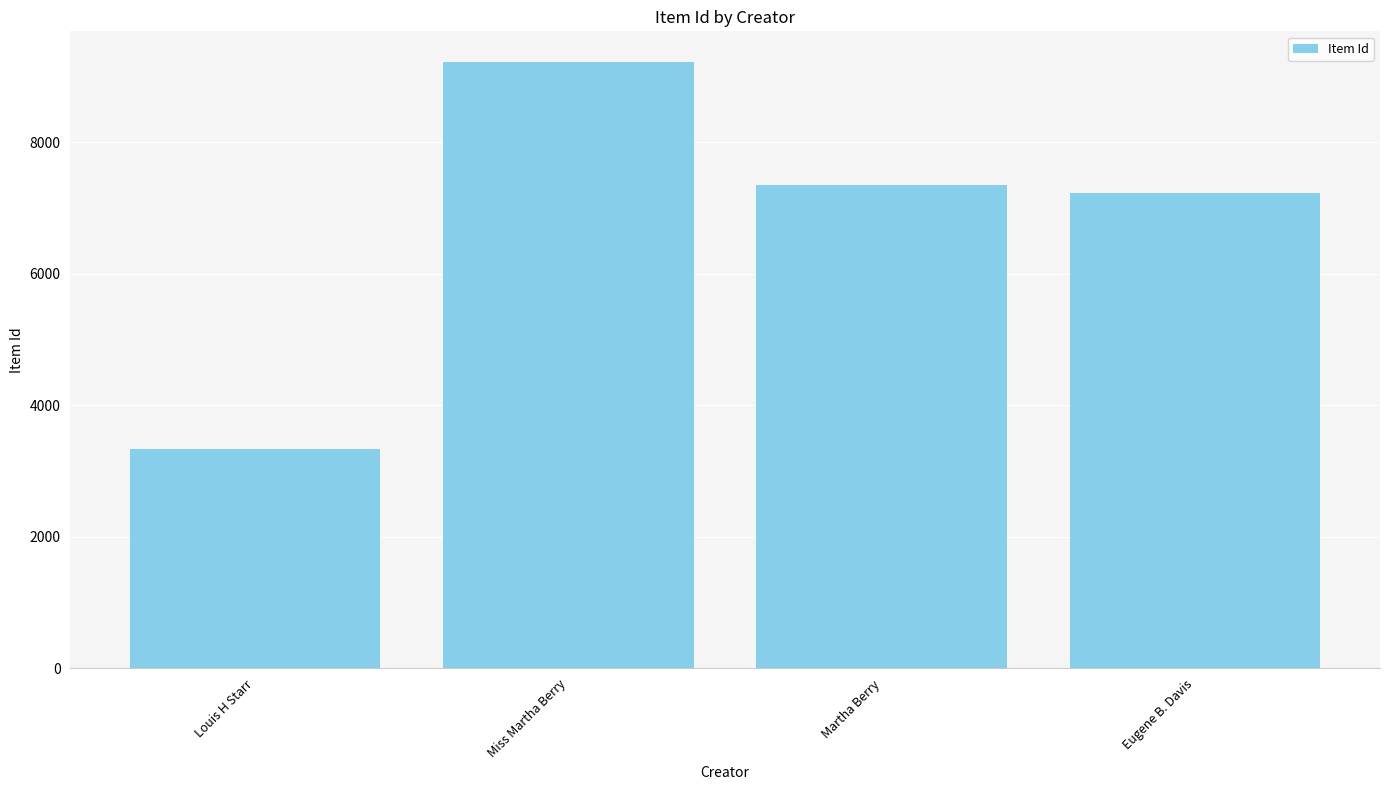

What is the ratio of the value at Louis H Starr to the value at Martha Berry?

0.5